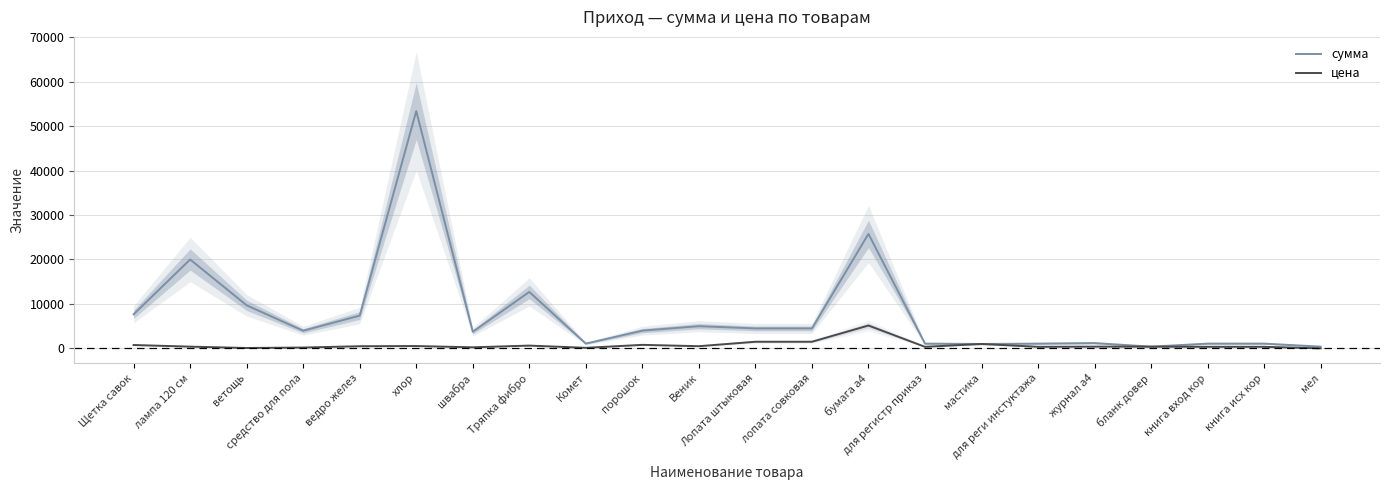

Which category has the highest value across all series?

хлор